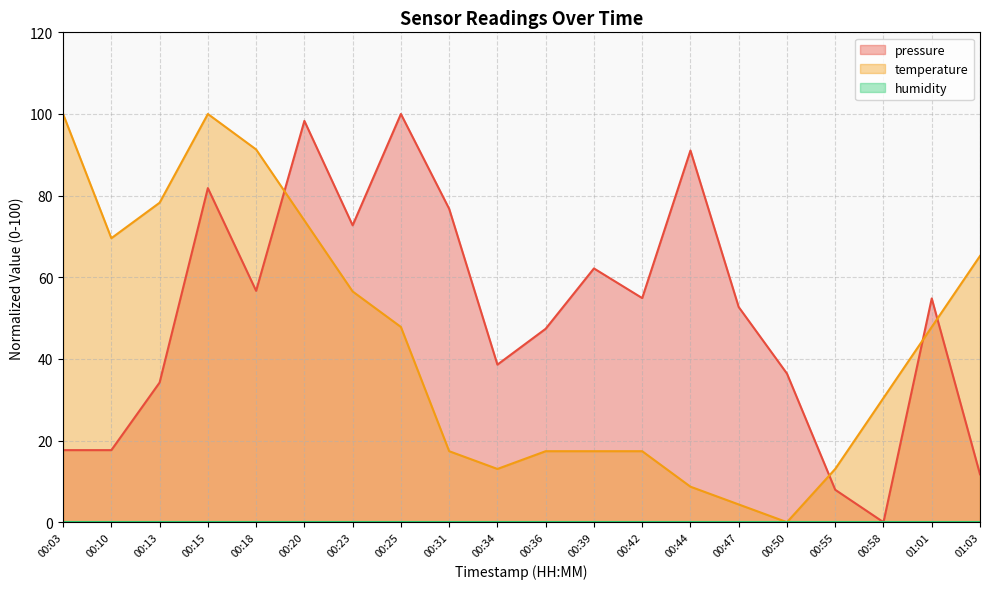

List the series in order of their peak value, lowest first.

pressure, temperature